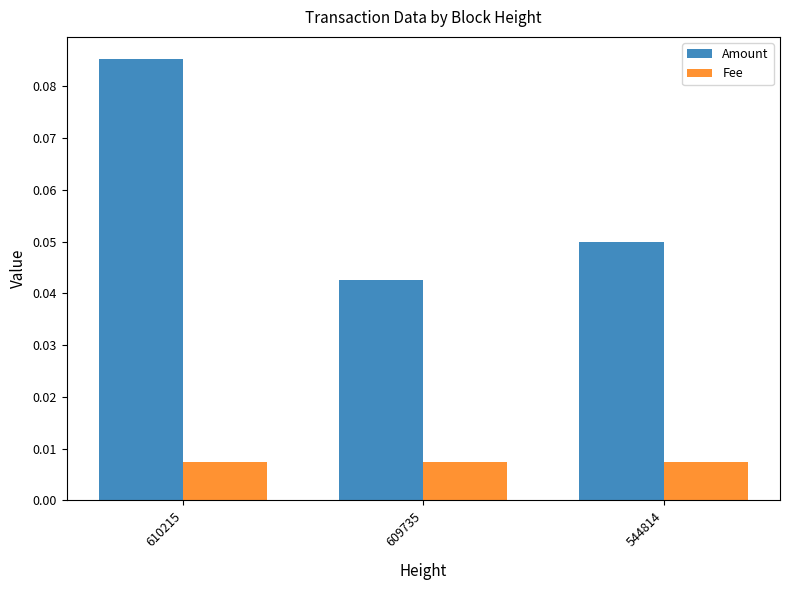

Which series has the largest total across all categories?

Amount